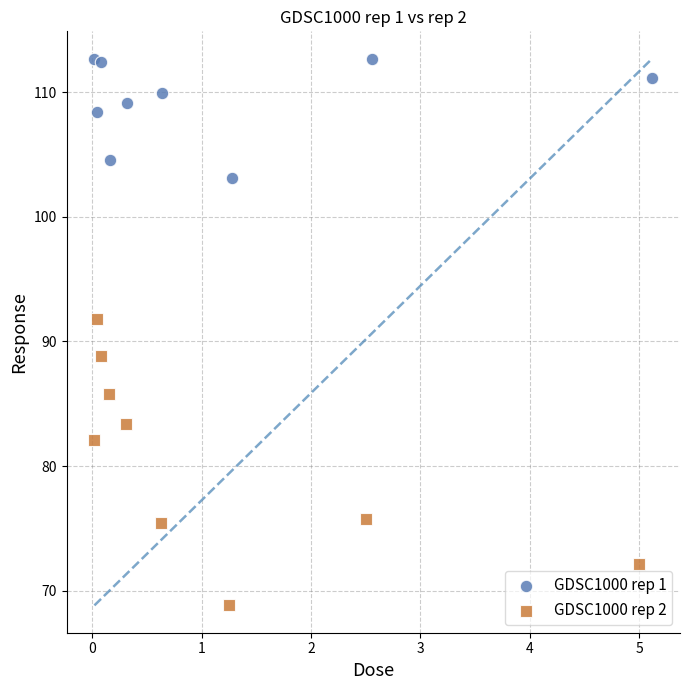

Which series contains the lowest Y value?

GDSC1000 rep 2